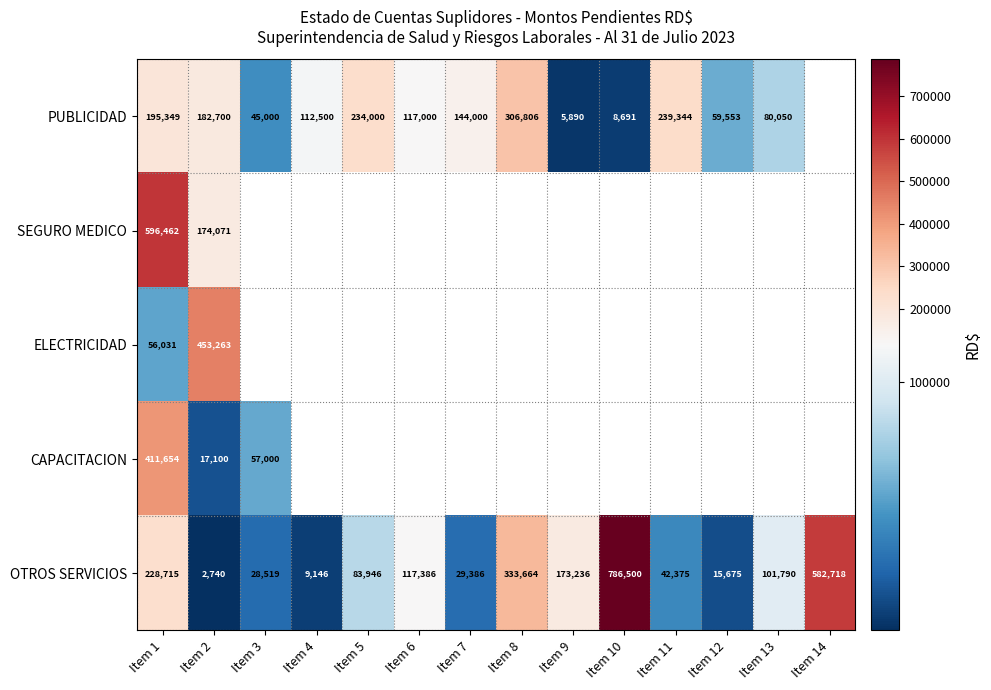

Is the value of OTROS SERVICIOS at Item 1 greater than the value of PUBLICIDAD at Item 13?

Yes